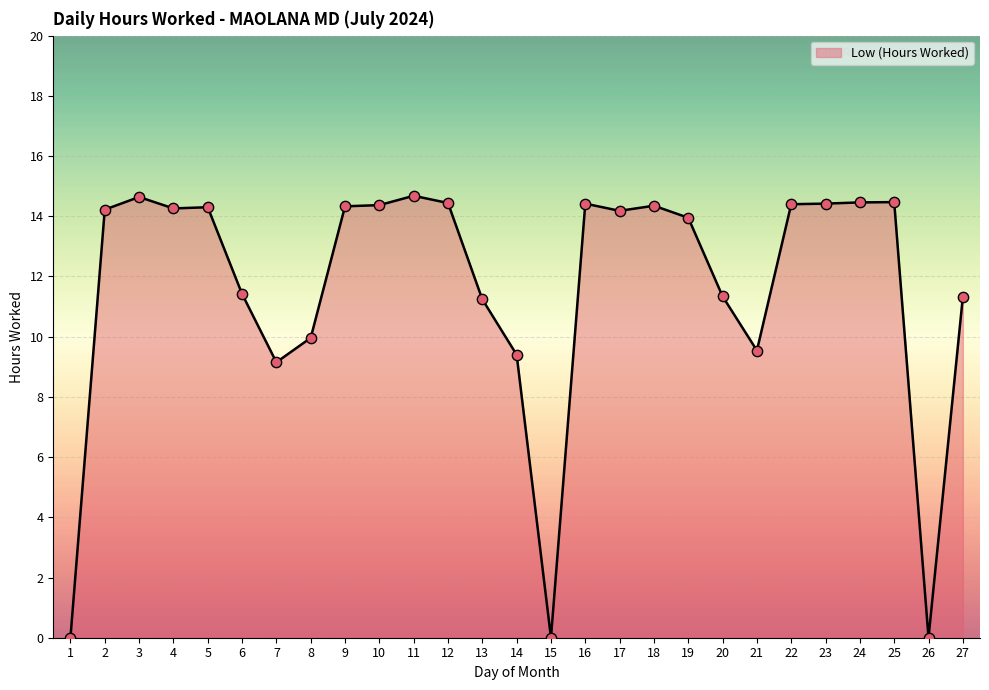

Between 9 and 27, which is larger?

9